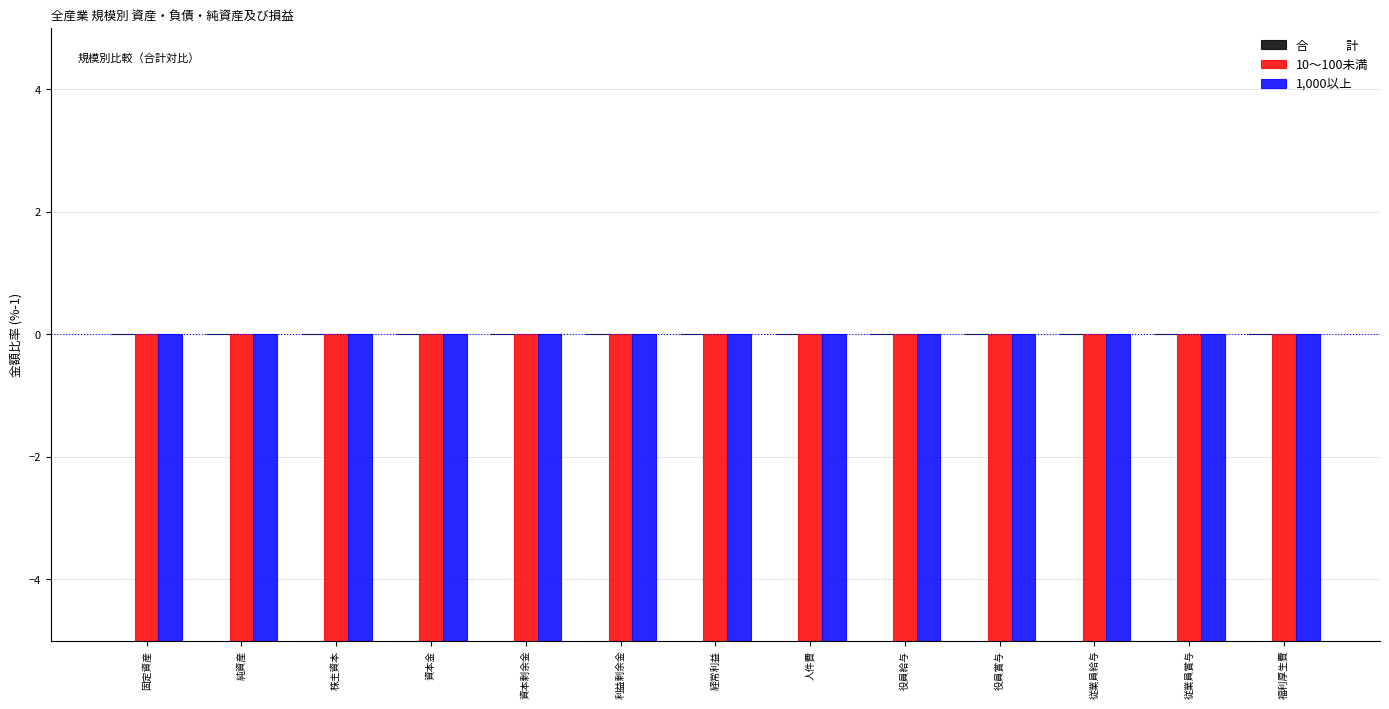

What is the sum of the 1,000以上 values at 経常利益 and 従業員給与?

-111.3